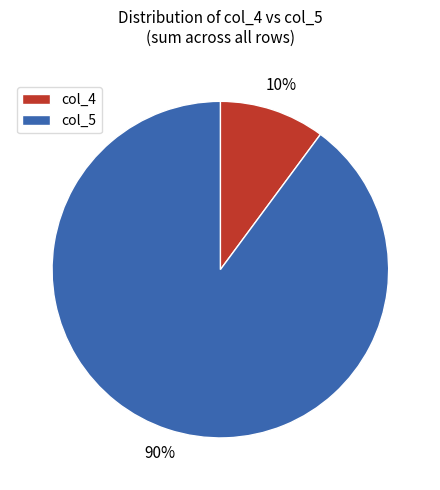

Is it true that col_5 is 85% of the pie?

False